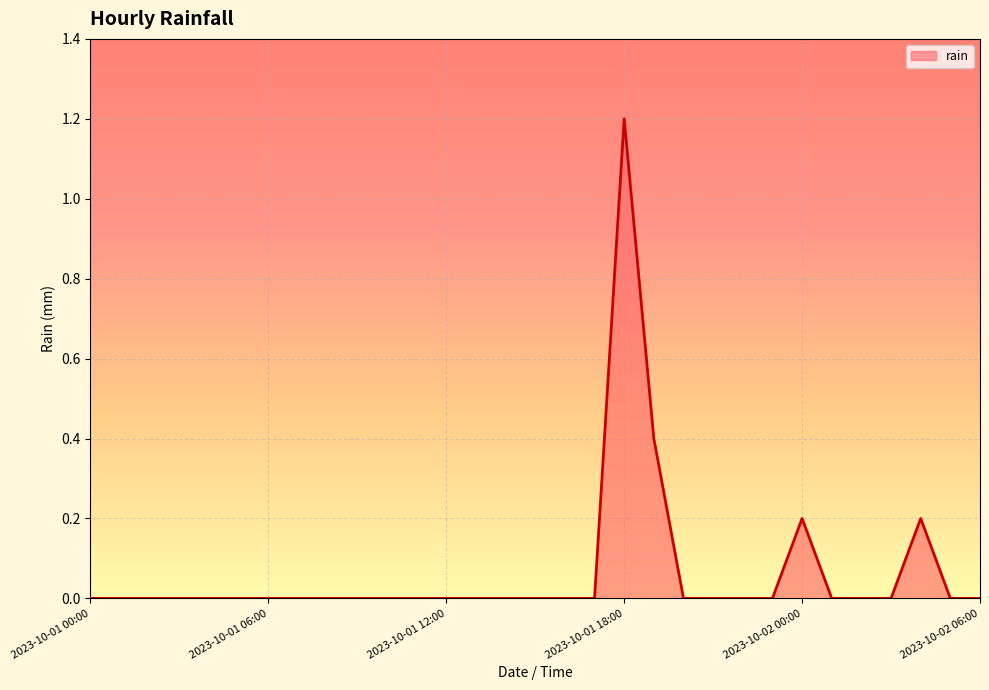

What is the difference between the maximum and minimum values?

1.2